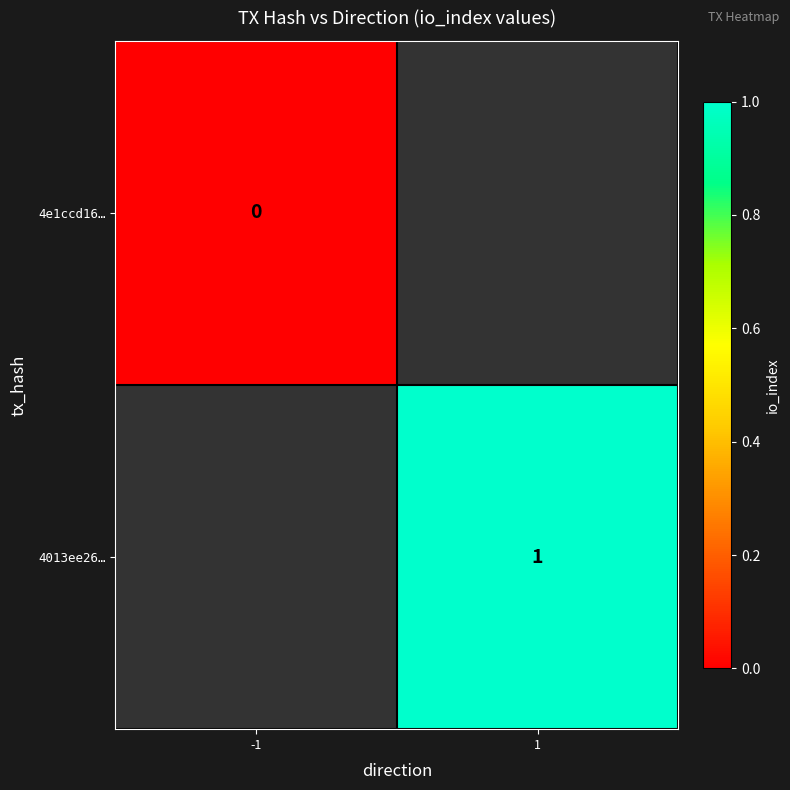

Rank the categories by 4e1ccd16… value from highest to lowest.

-1, 1